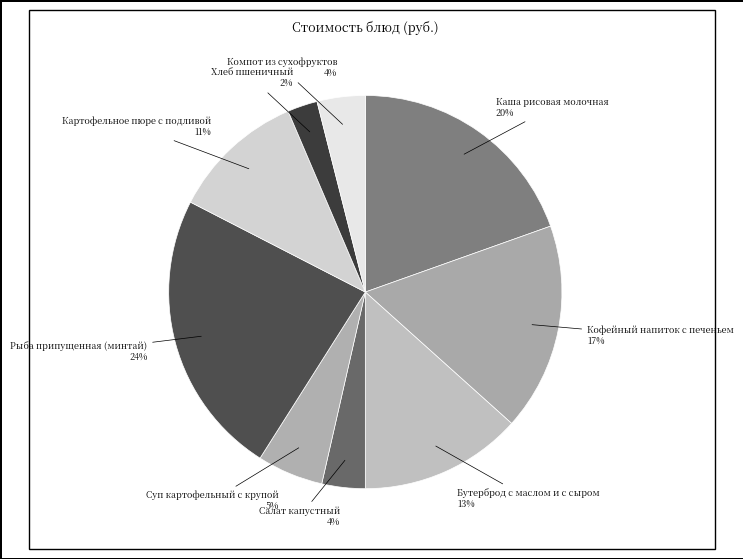

How many segments does this pie chart have?

9